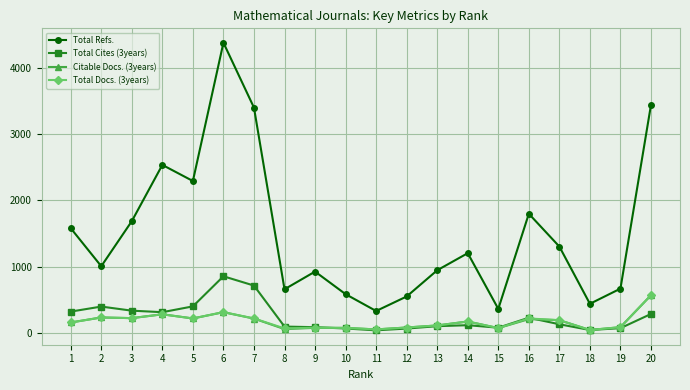

Is it true that Total Cites (3years) equals 60 at 12?

True